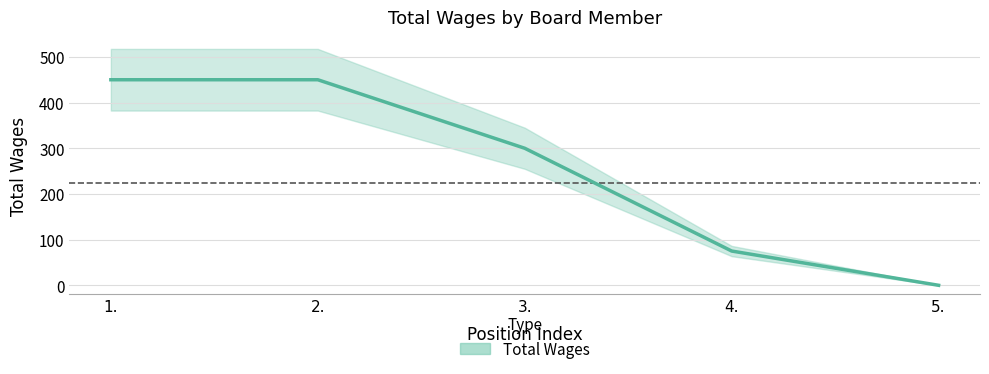

The chart shows a value of 123 at 4.. True or false?

False